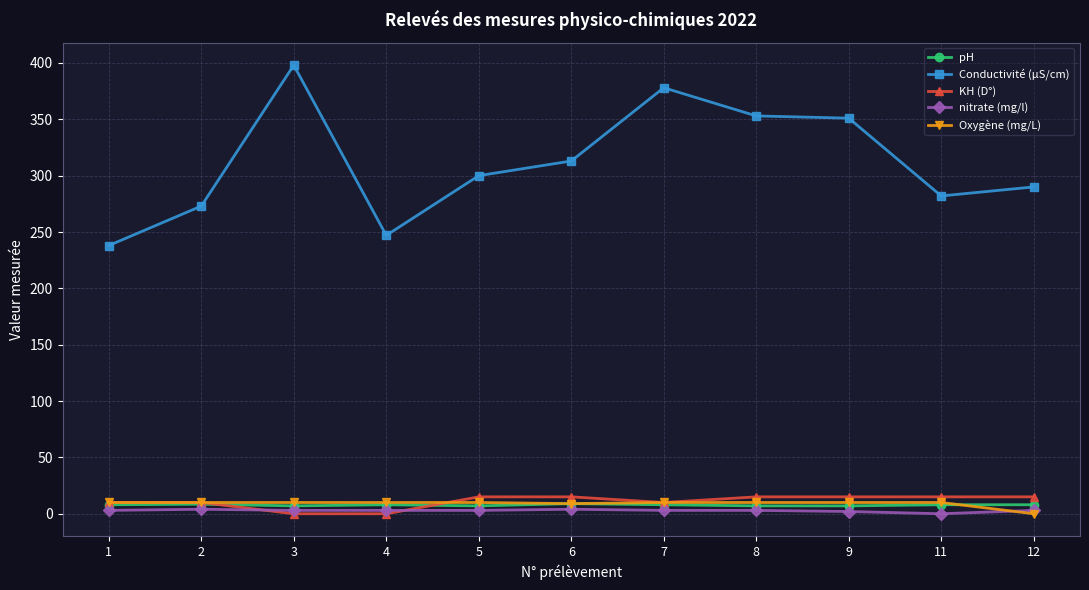

At which category does Conductivité (µS/cm) reach its first local valley?

4